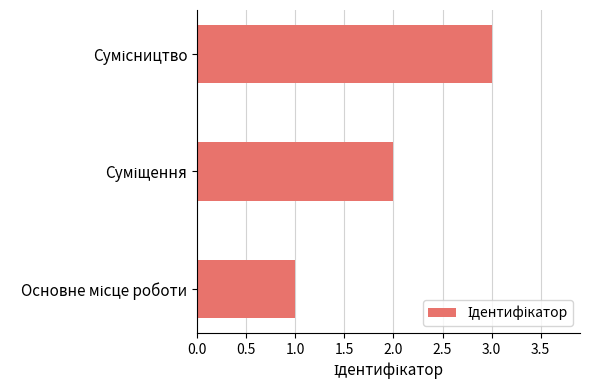

What is the greatest value displayed?

3